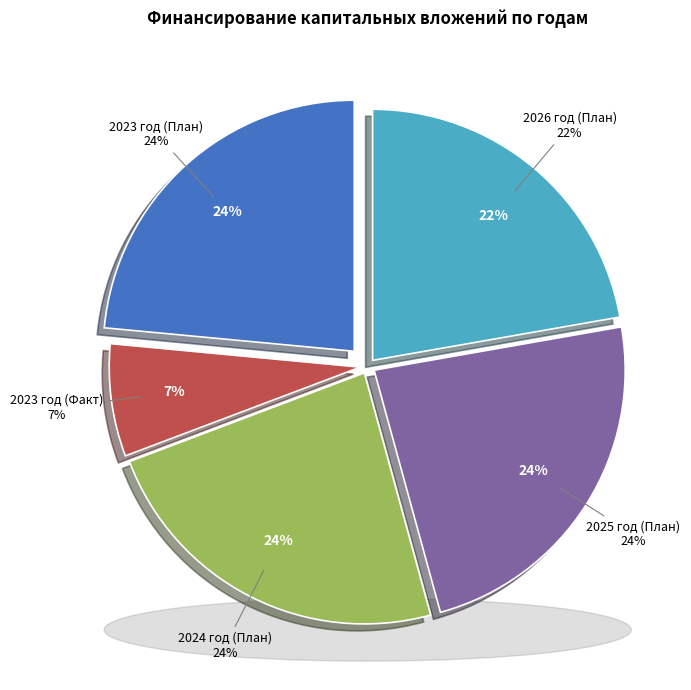

What is the largest slice in the pie chart?

2023 год (План)